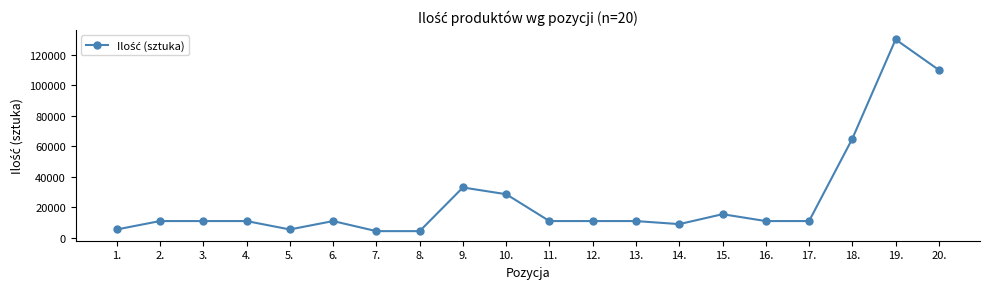

What is the sum of the values at 2. and 18.?

76000